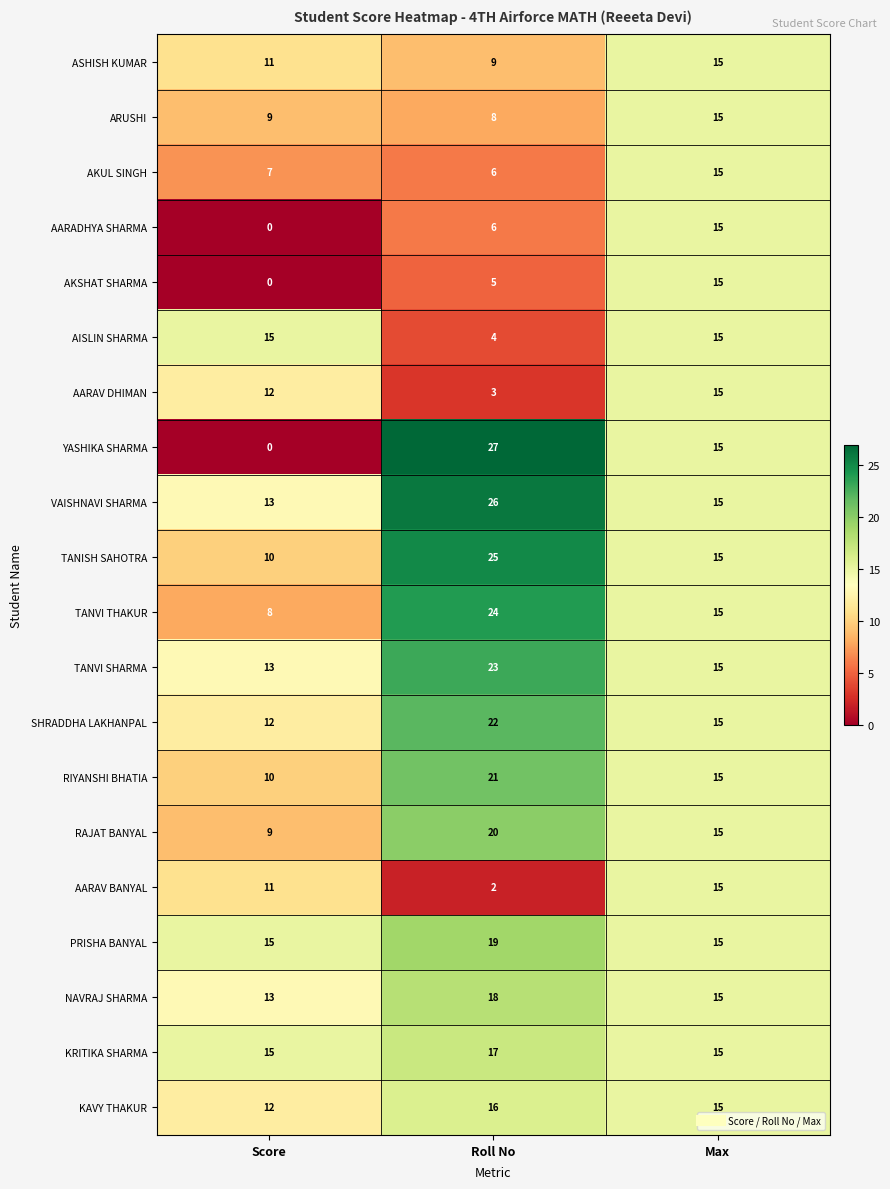

How many data points does each series have?

3